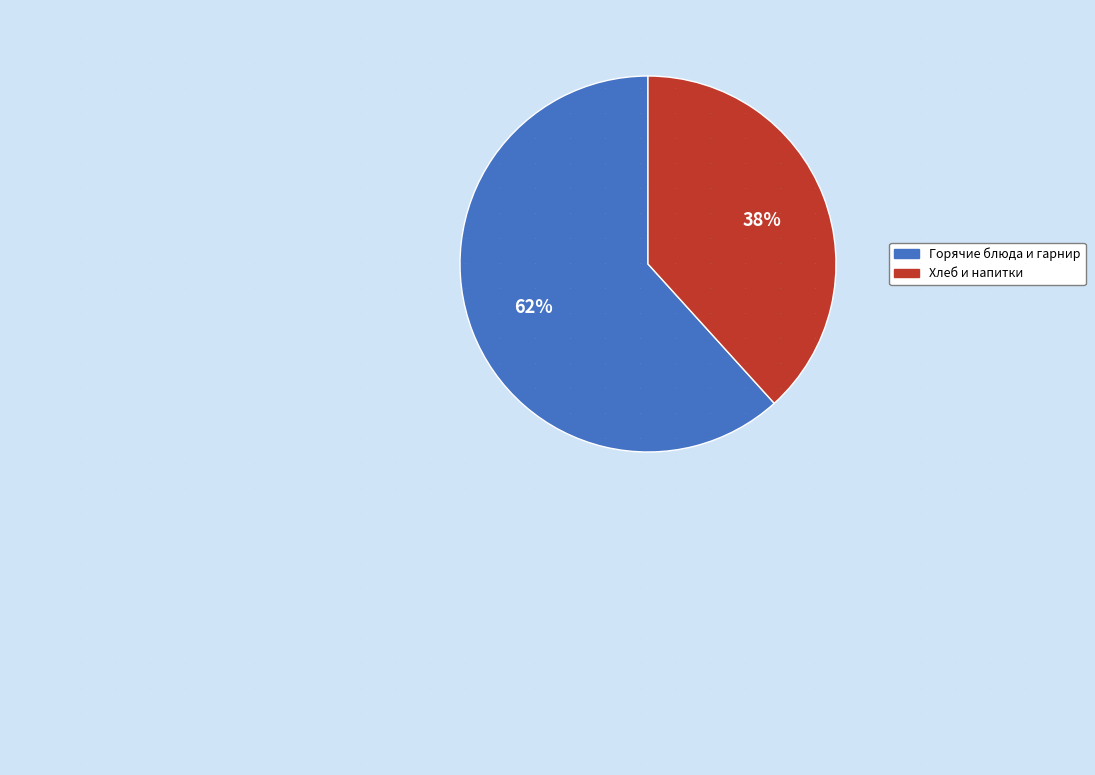

Is there a majority slice in this chart?

Yes